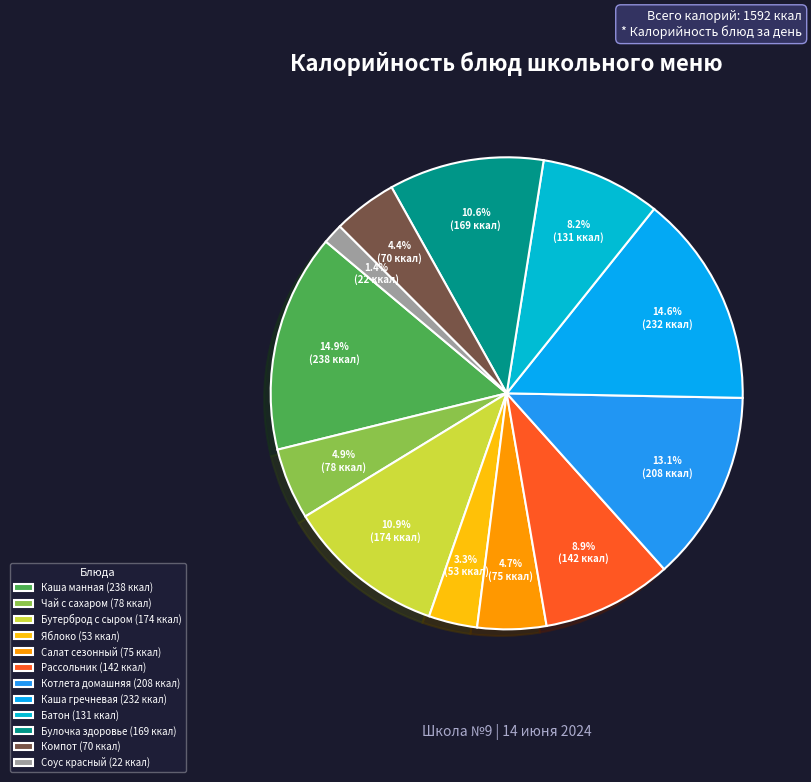

Does any single category account for the majority?

No